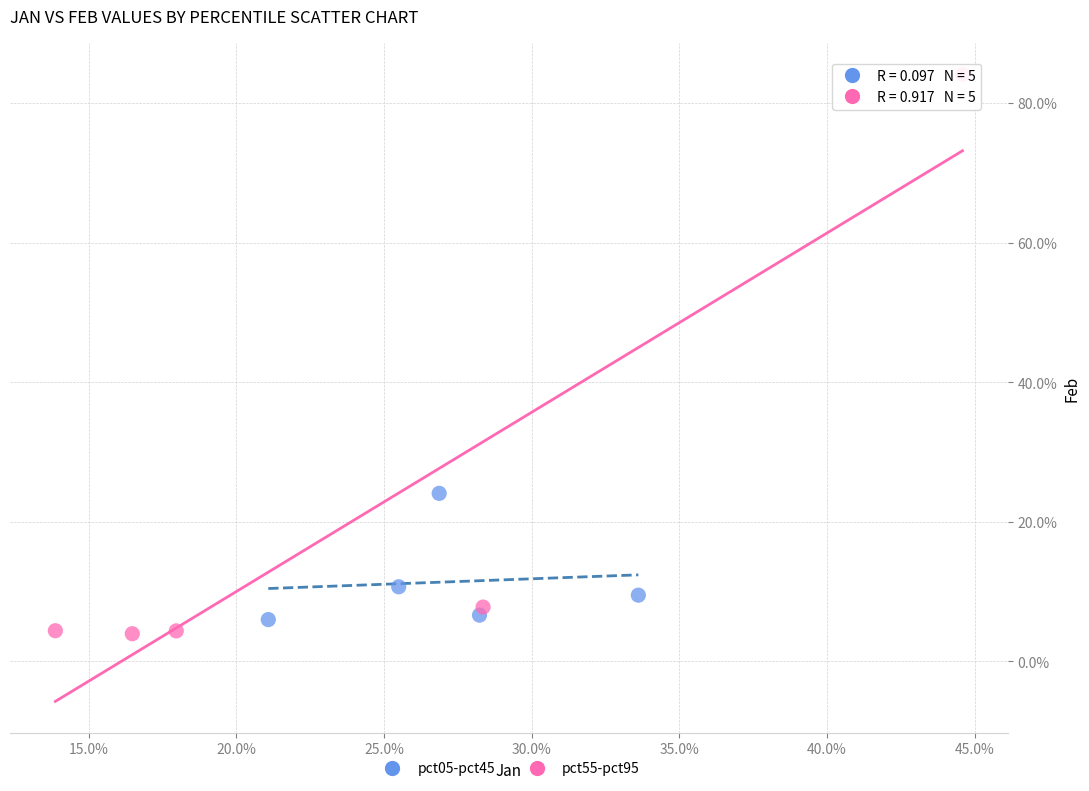

What are all the series names shown in the legend?

pct05-pct45, pct55-pct95